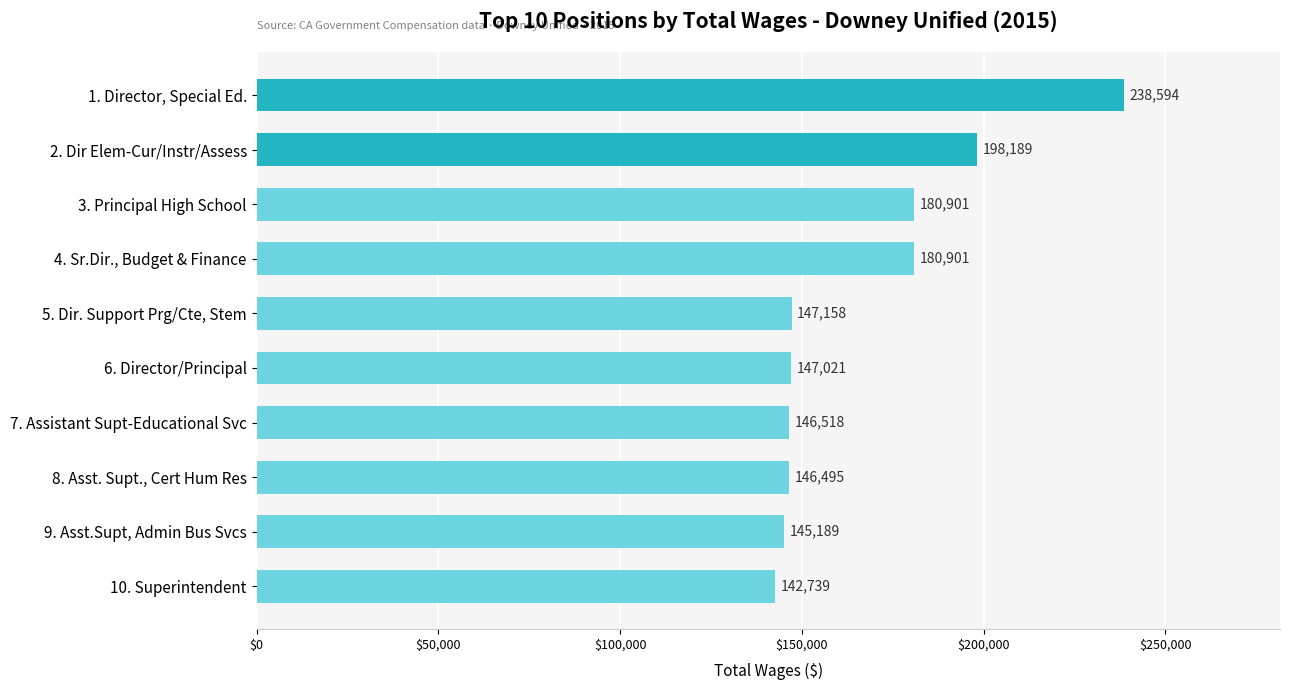

Is it true that the value at 10. Superintendent is 142739?

True